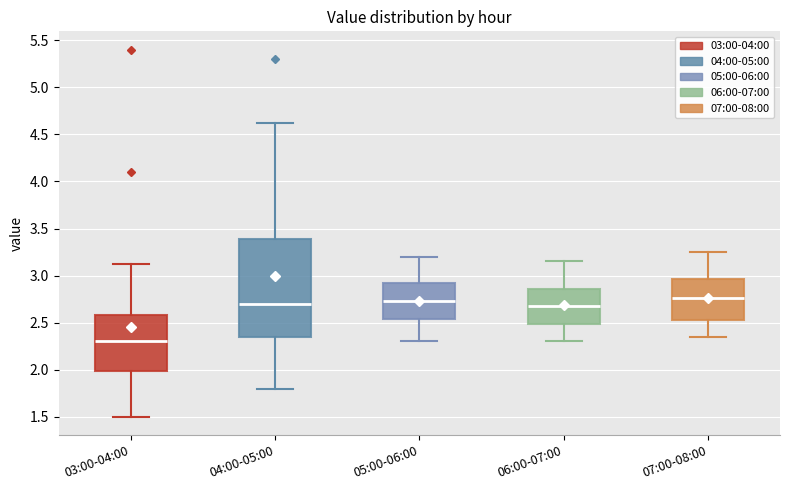

Which box is the tallest, from its lower edge to its upper edge?

04:00-05:00